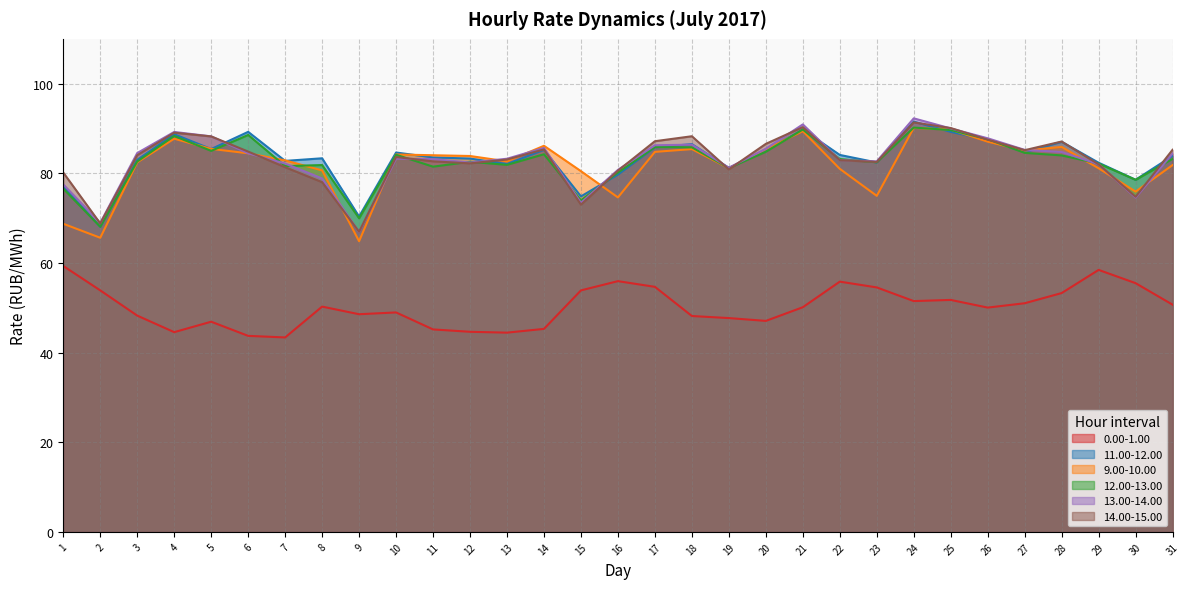

How many values in the 12.00-13.00 series exceed 83?

16